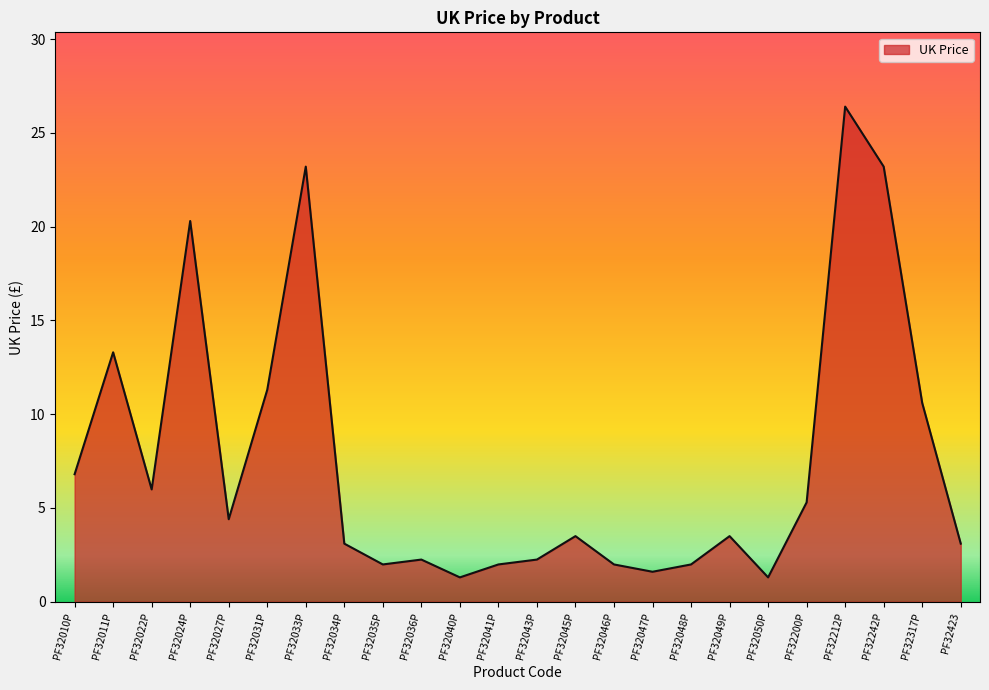

How many lines are shown in the chart?

1